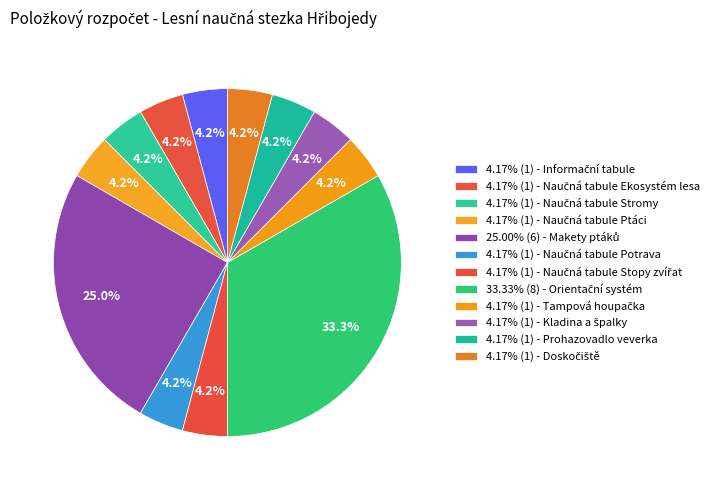

To the nearest percent, what is the difference between the largest and smallest slice percentages?

29%